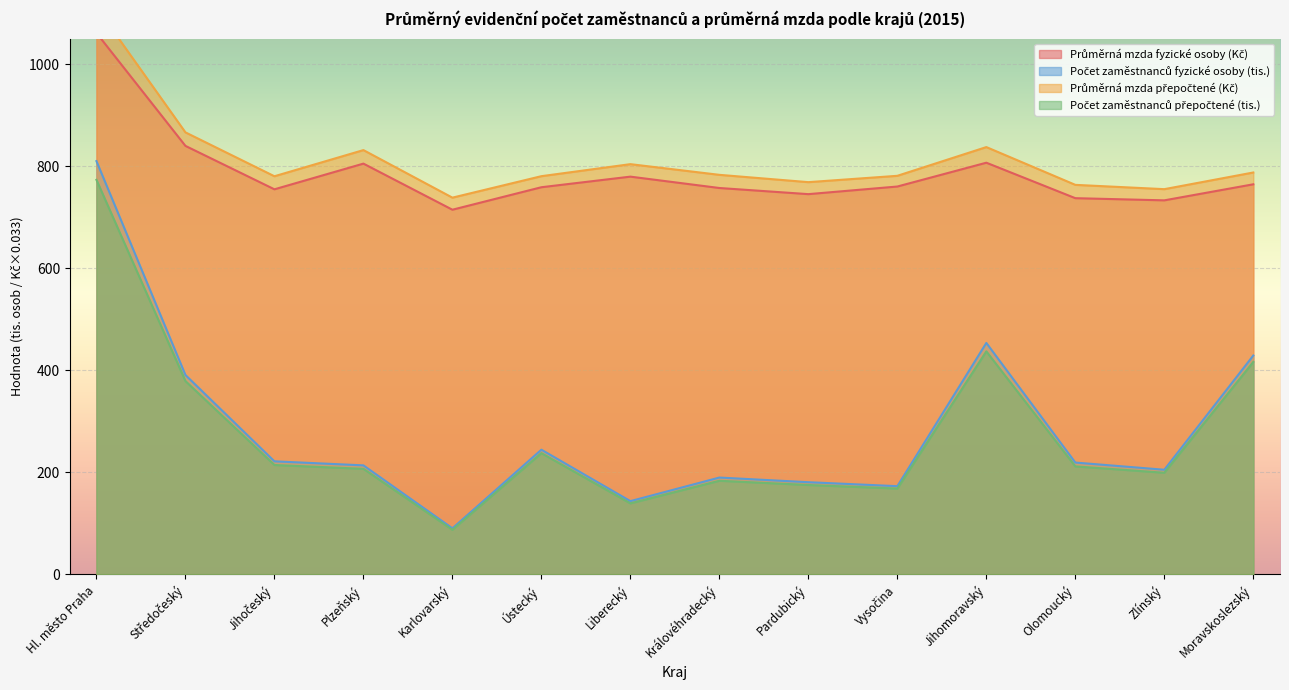

Where is the first local minimum for Průměrná mzda přepočtené (Kč)?

Jihočeský